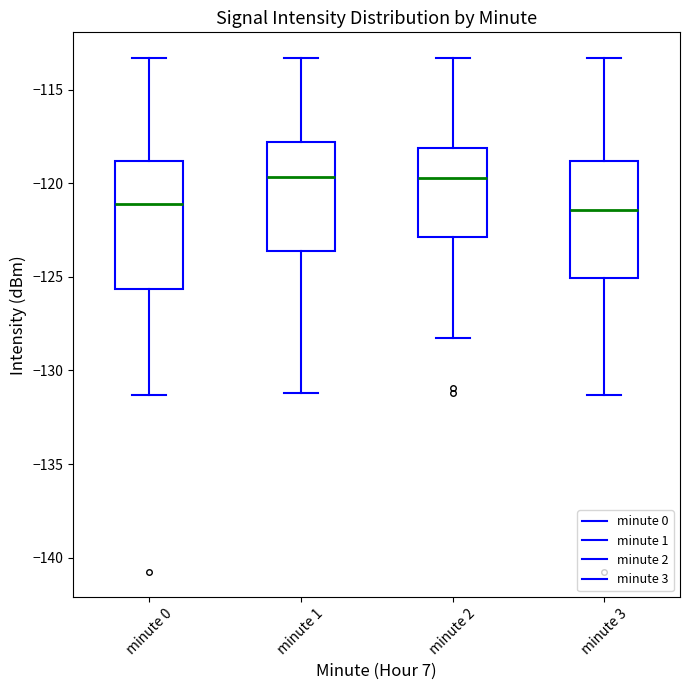

Reading left to right, read every box against the y-axis: the position of its median line, the range the box covers, and the ends of its whiskers. The values are not printed on the chart, so give them approximately, as read against the axis.

minute 0: median -121.0, box -125.5 to -119.0, whiskers -131.5 to -113.5
minute 1: median -119.5, box -123.5 to -118.0, whiskers -131.0 to -113.5
minute 2: median -119.5, box -123.0 to -118.0, whiskers -128.5 to -113.5
minute 3: median -121.5, box -125.0 to -119.0, whiskers -131.5 to -113.5